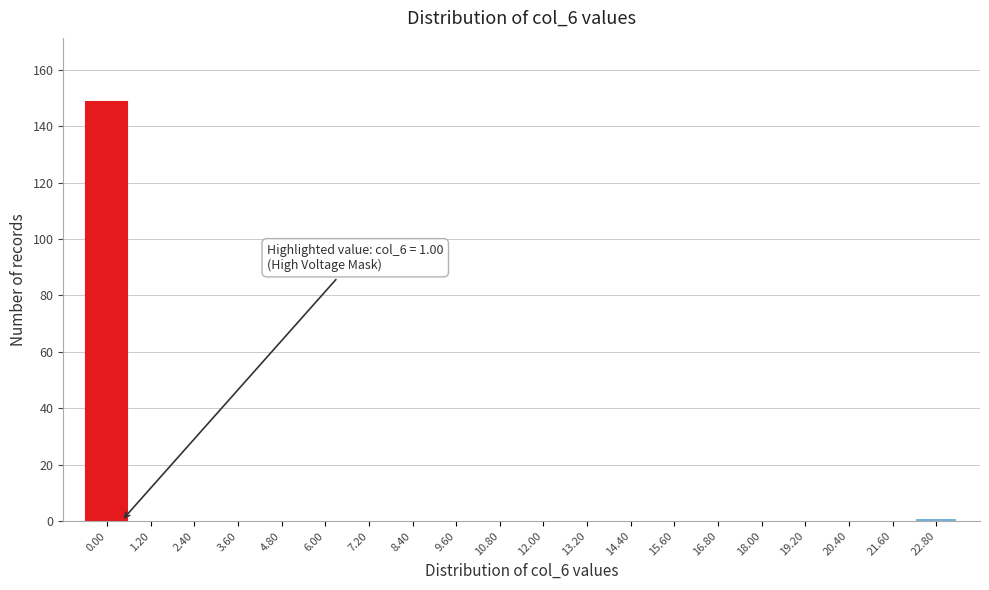

Reading left to right, what are all the values shown in this chart?

0.00=149	1.20=0	2.40=0	3.60=0	4.80=0	6.00=0	7.20=0	8.40=0	9.60=0	10.80=0	12.00=0	13.20=0	14.40=0	15.60=0	16.80=0	18.00=0	19.20=0	20.40=0	21.60=0	22.80=1